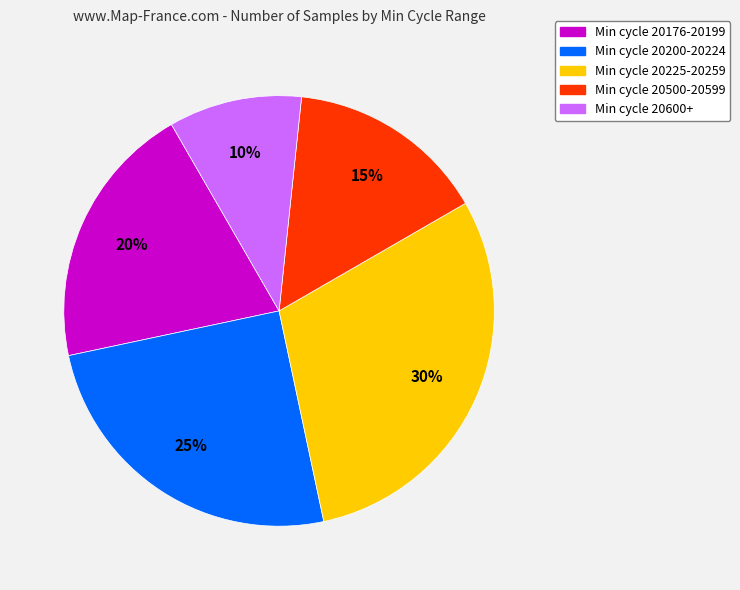

Which slice is the smallest?

Min cycle 20600+